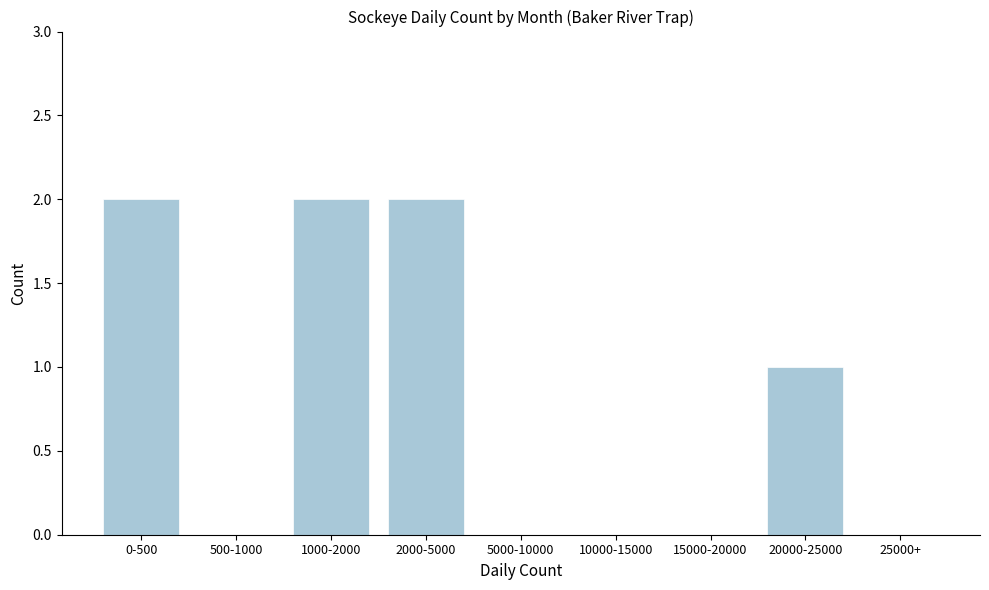

Reading left to right, extract all data points from this chart.

0-500=2	500-1000=0	1000-2000=2	2000-5000=2	5000-10000=0	10000-15000=0	15000-20000=0	20000-25000=1	25000+=0